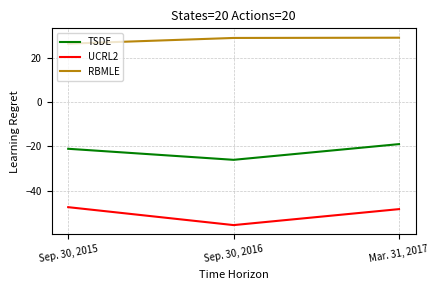

What is the smallest value displayed?

-55.4